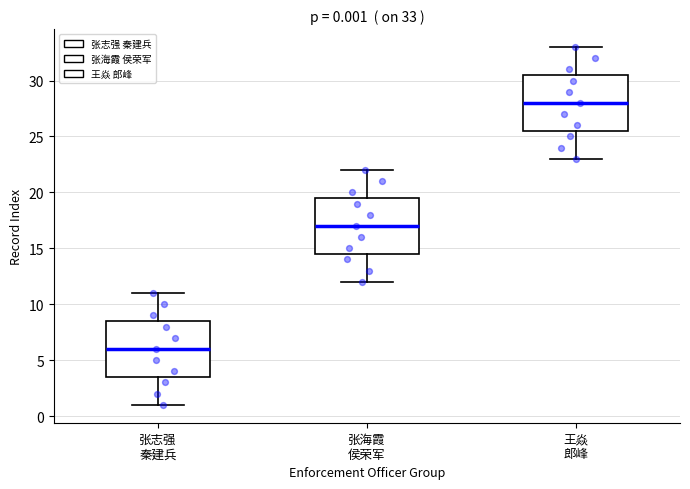

Which box has the lowest median line?

张志强 秦建兵